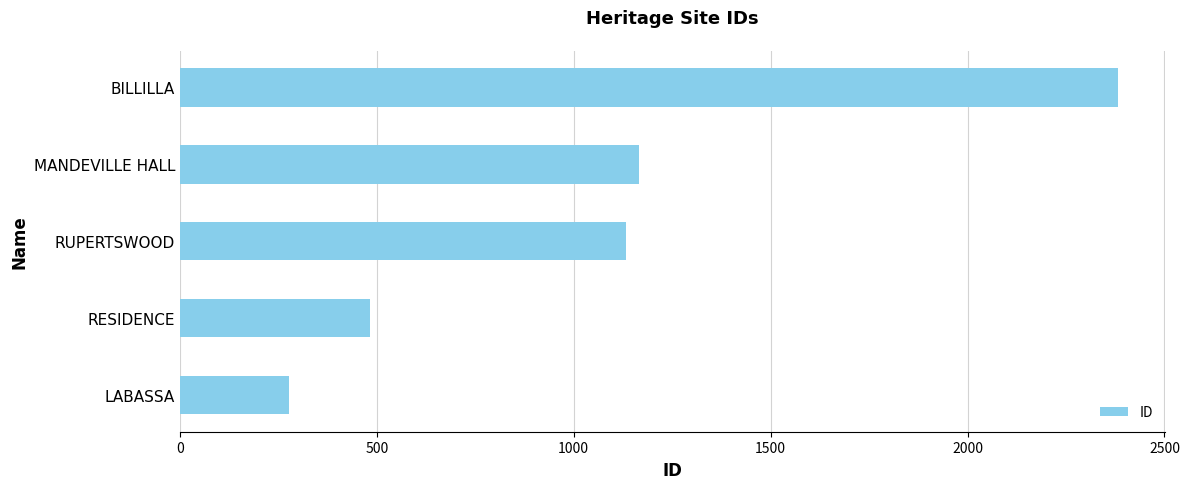

List the labels in order of value, largest first.

BILLILLA, MANDEVILLE HALL, RUPERTSWOOD, RESIDENCE, LABASSA